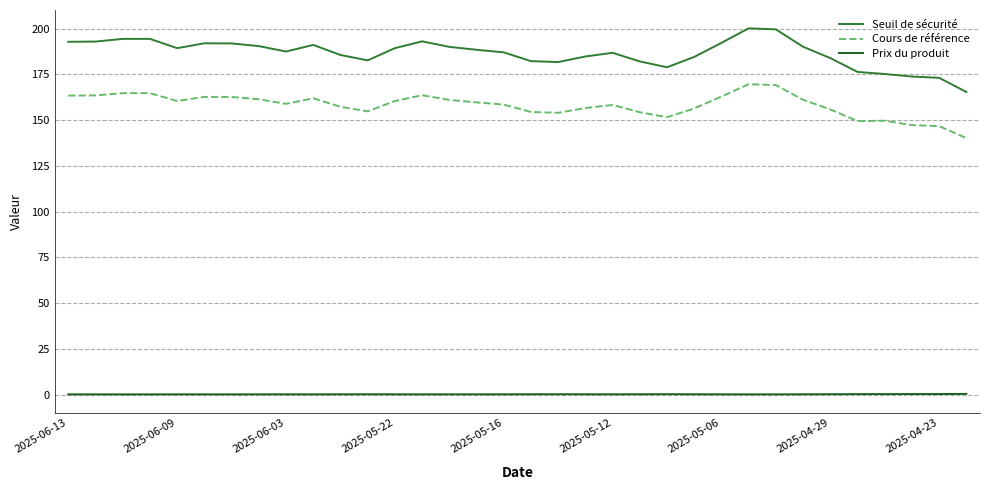

Which series has the largest range (max minus min)?

Seuil de sécurité